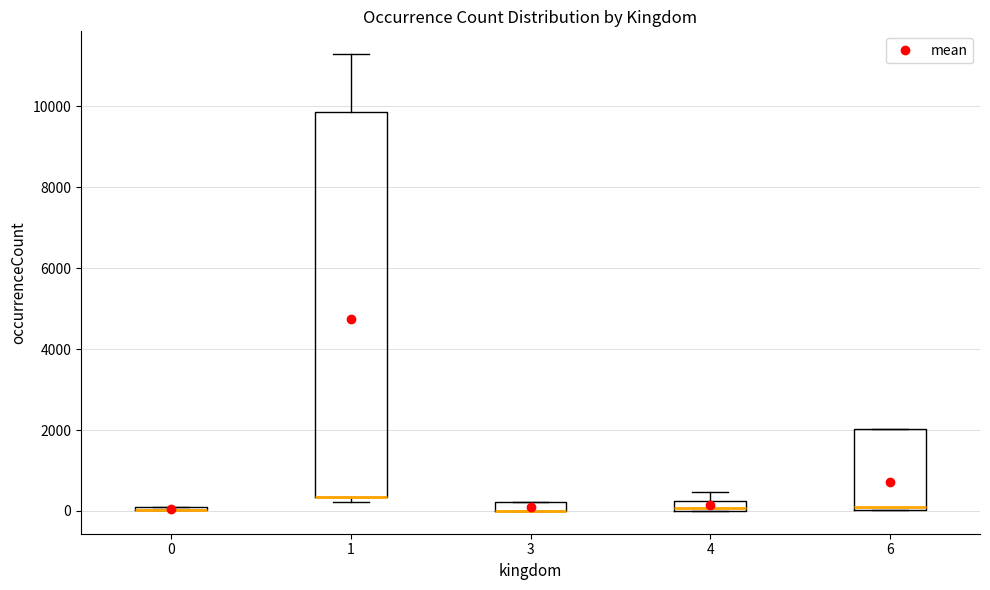

Which box is the tallest, from its lower edge to its upper edge?

1